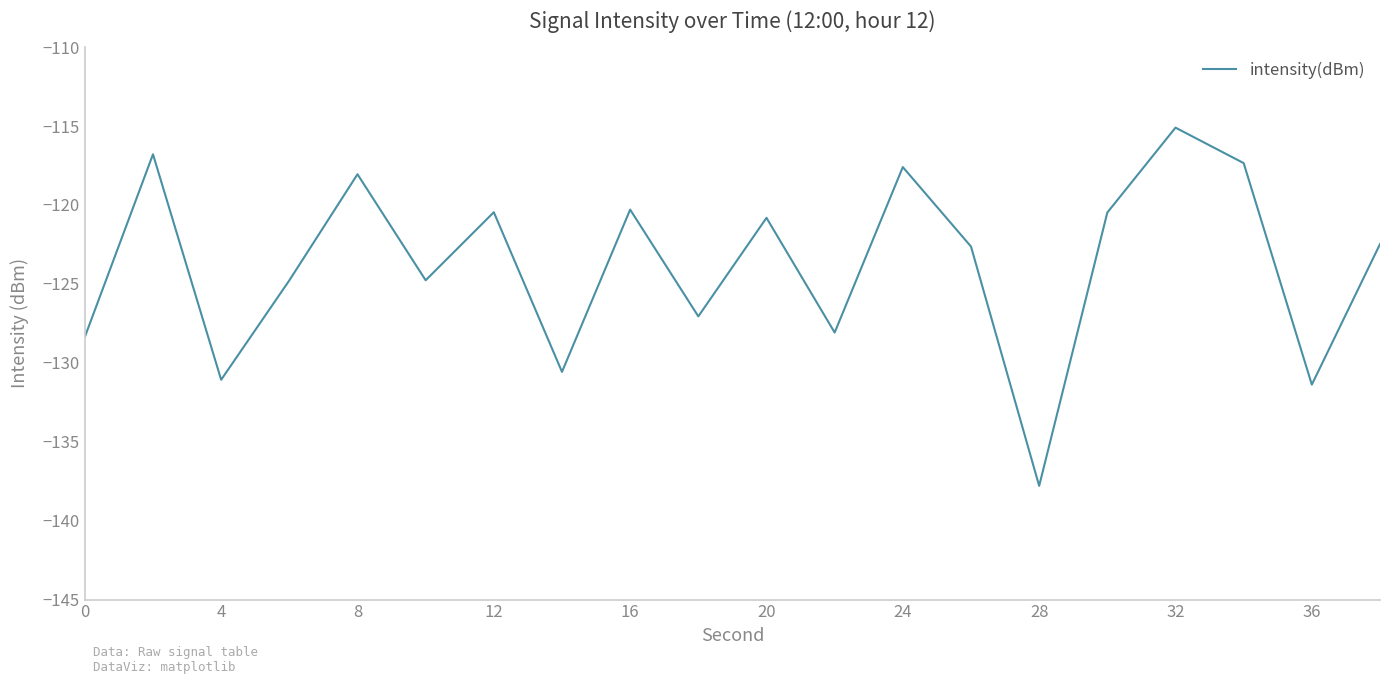

Reading left to right, extract all data points from this chart.

-128.4	-116.8	-131.1	-124.8	-118.1	-124.8	-120.5	-130.6	-120.3	-127.1	-120.8	-128.1	-117.6	-122.6	-137.8	-120.5	-115.1	-117.3	-131.4	-122.5